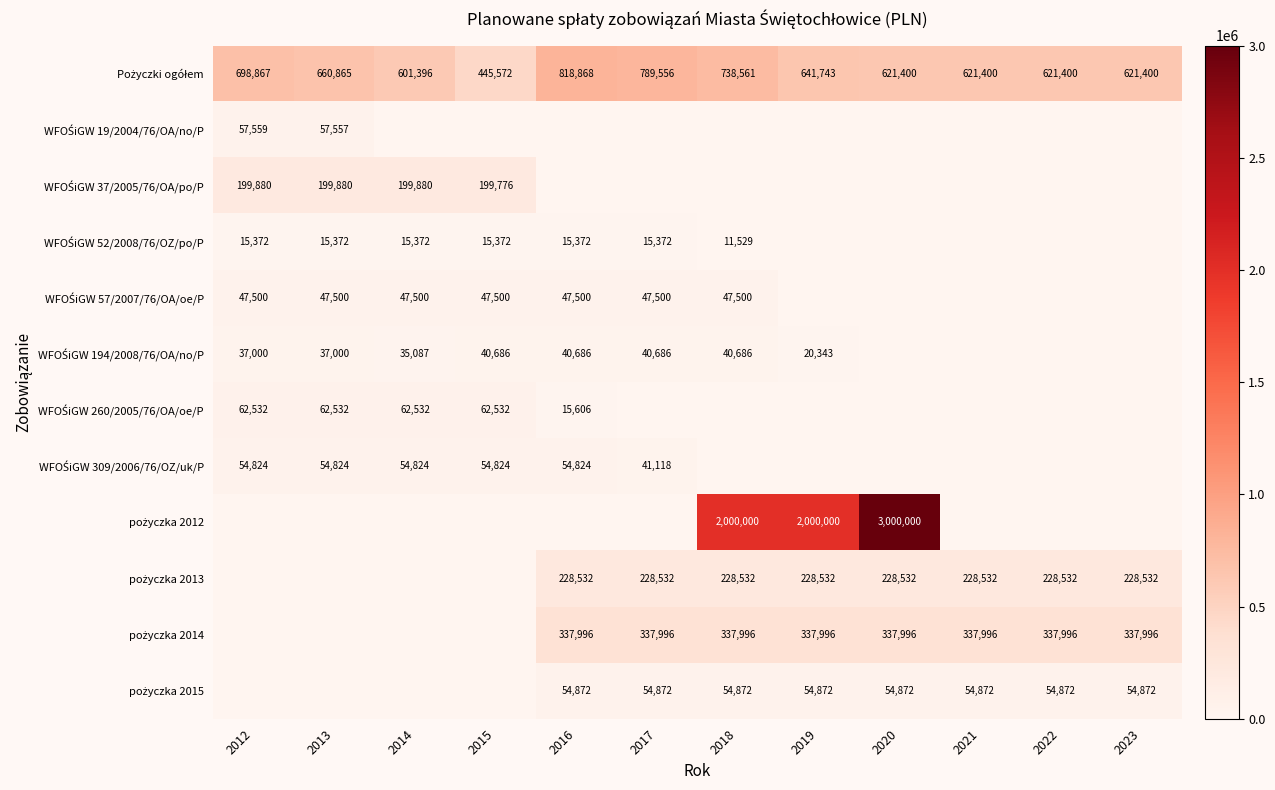

Is the value of WFOŚiGW 37/2005/76/OA/po/P at 2016 greater than the value of WFOŚiGW 57/2007/76/OA/oe/P at 2014?

No